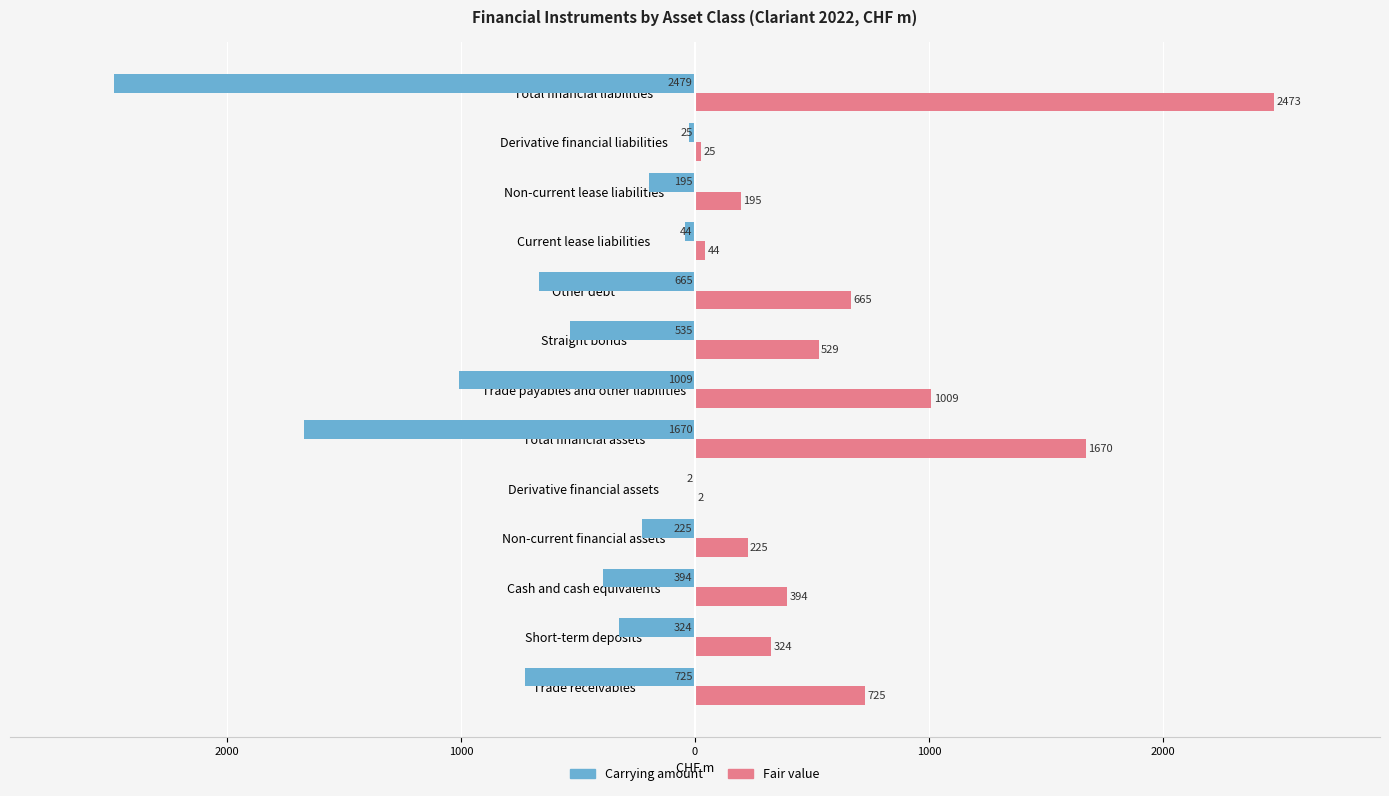

What is the average value of the Fair value series?

637